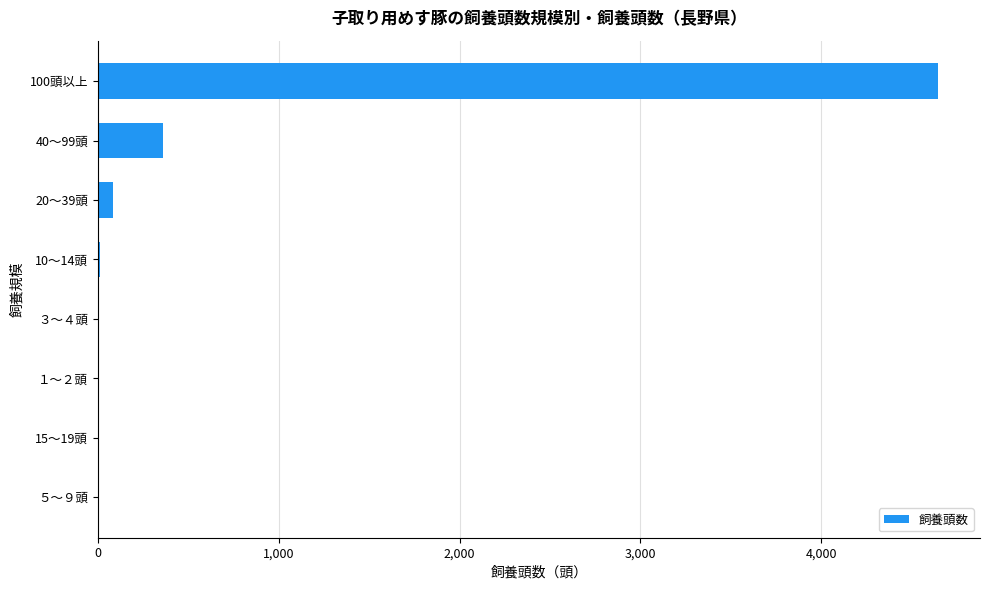

Which category has the highest value across all series?

100頭以上